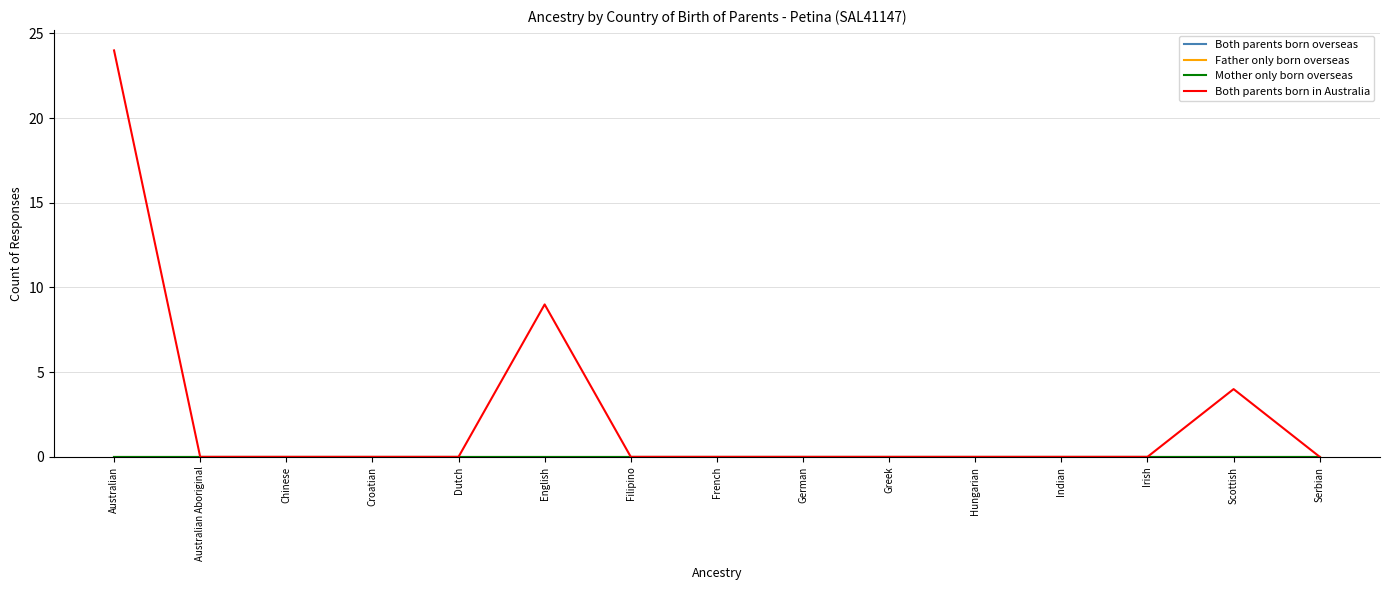

At Greek, list the series in order from largest to smallest.

Both parents born overseas, Father only born overseas, Mother only born overseas, Both parents born in Australia